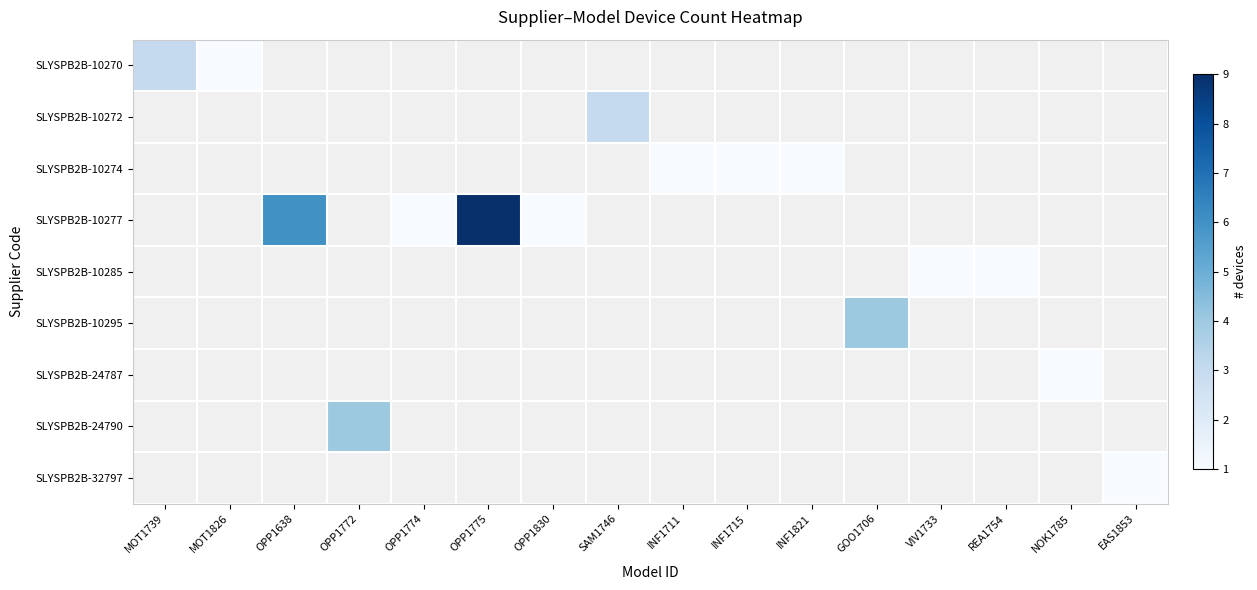

Between VIV1733 and OPP1830, which is larger?

VIV1733